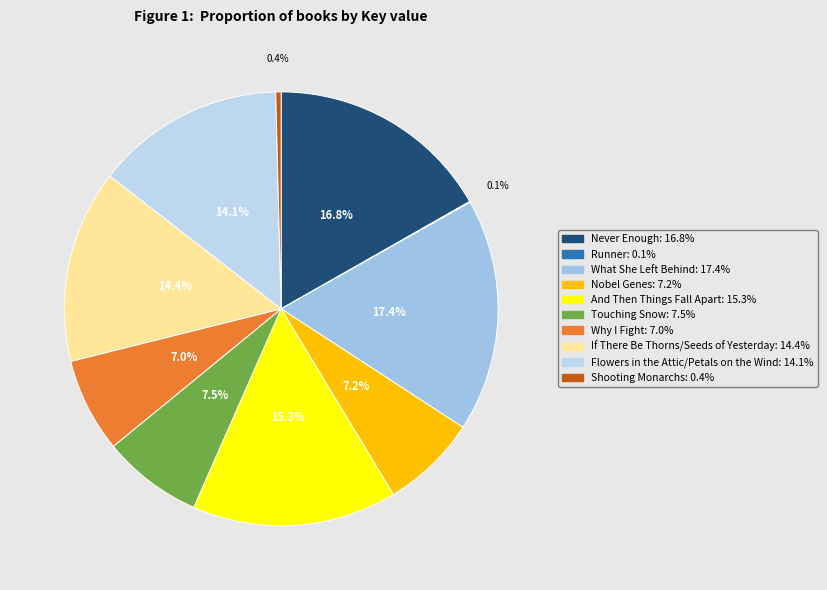

How many slices are in this pie chart?

10